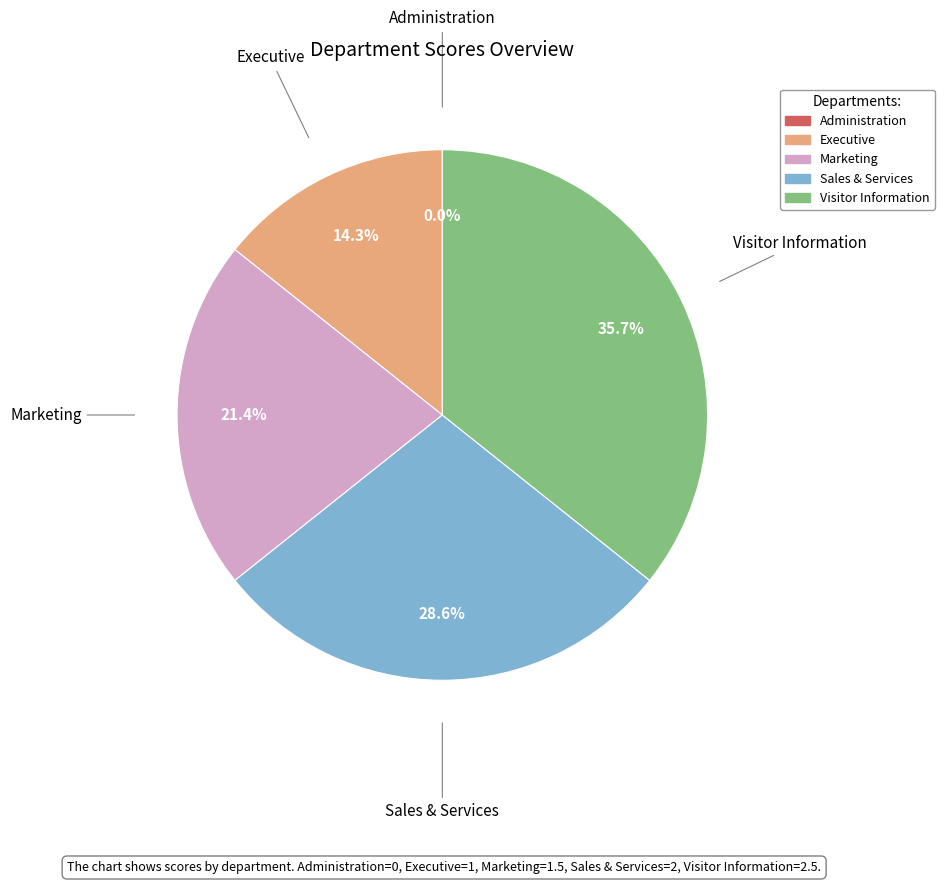

Does any single category account for the majority?

No